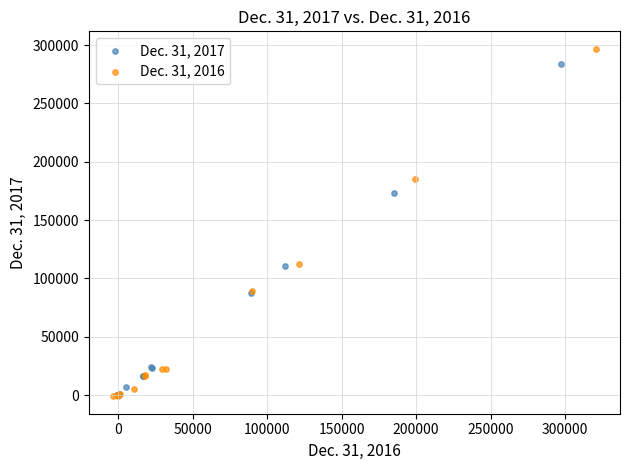

Which series reaches the maximum Y coordinate?

Dec. 31, 2016